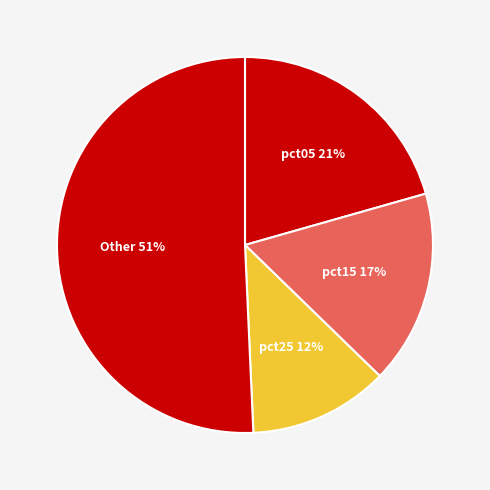

How many segments does this pie chart have?

4